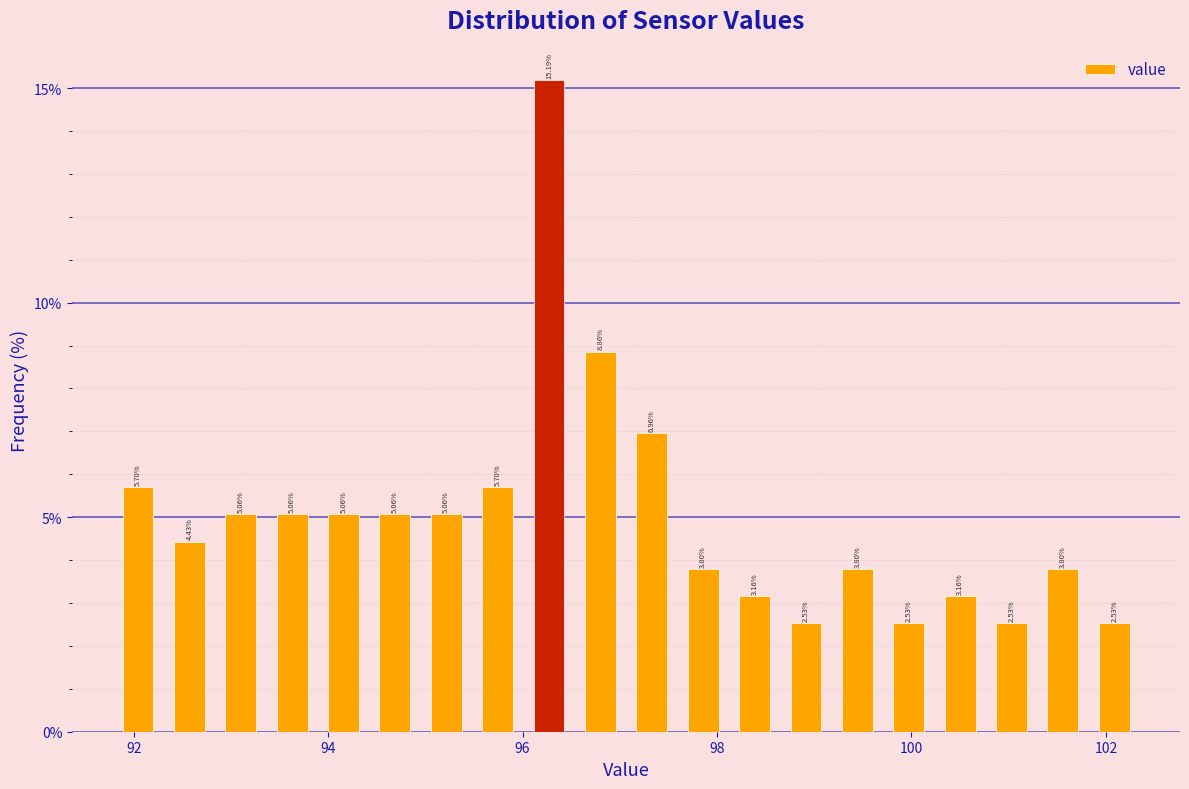

Read against the x-axis, roughly where is the centre of the tallest bar?

96.2